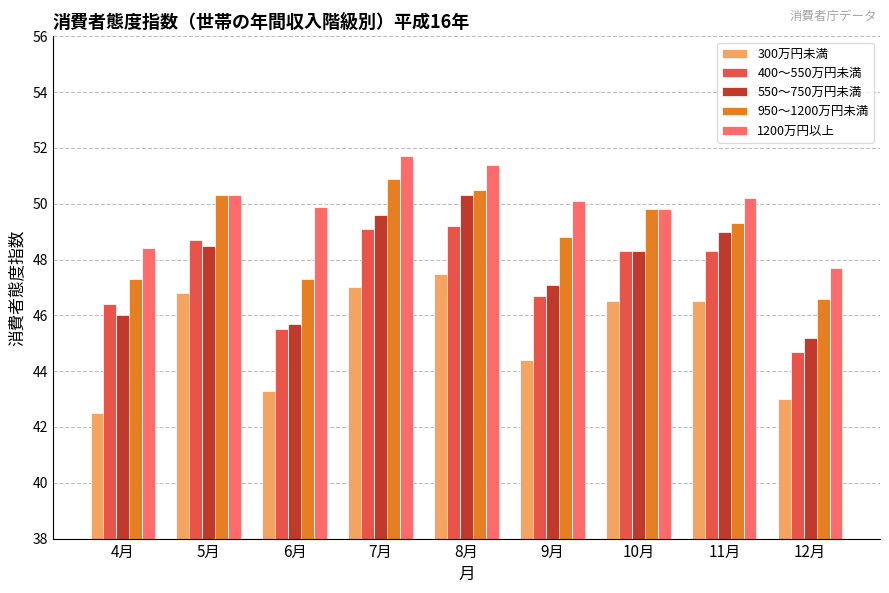

Rank the series at 7月 from highest to lowest value.

1200万円以上, 950～1200万円未満, 550～750万円未満, 400～550万円未満, 300万円未満